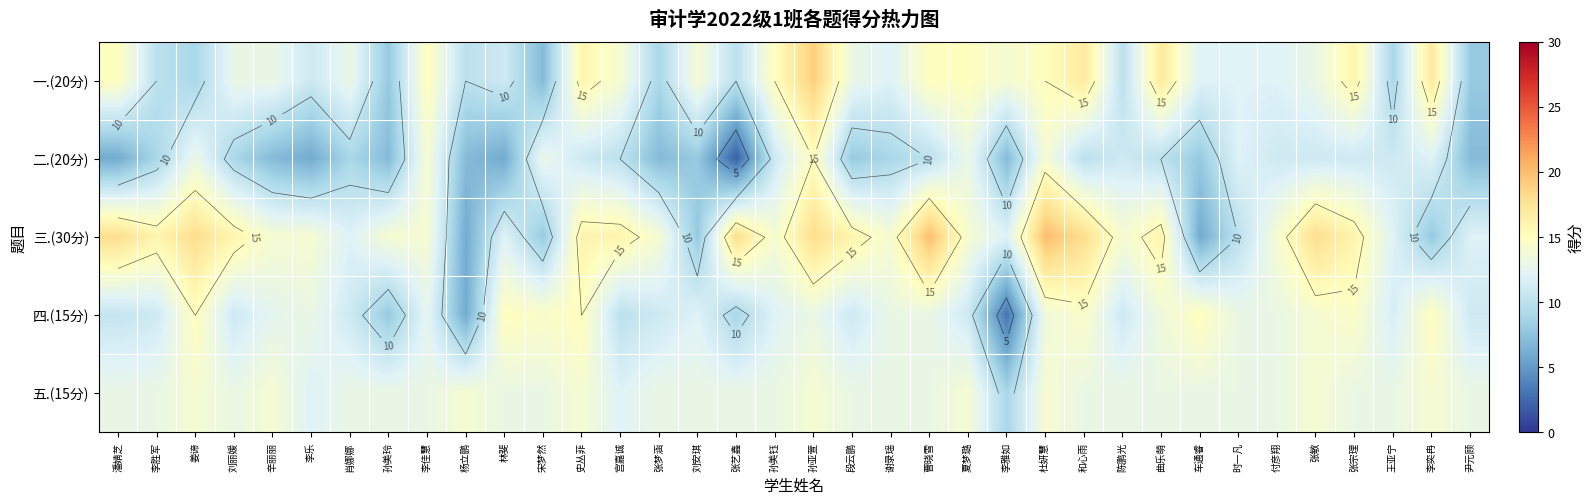

What is the total value across all series at 和心雨?

72.5